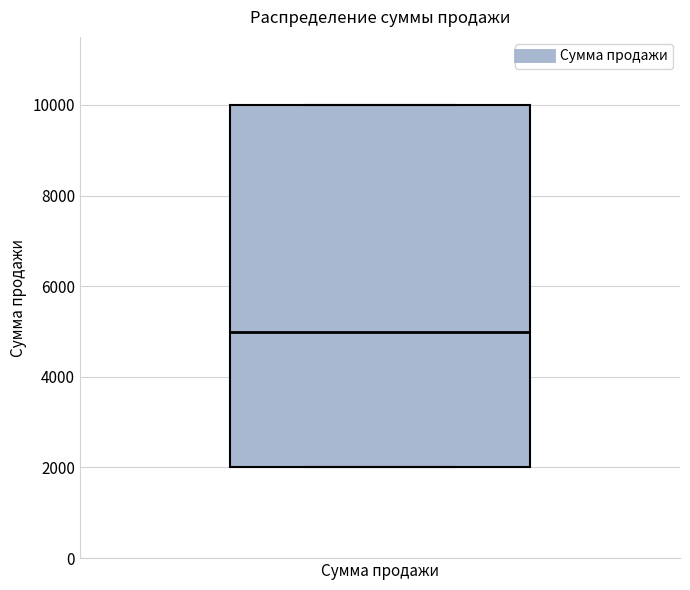

Transcribe this box plot: give where the median line is, the range the box spans, and where the two whiskers end, as read against the y-axis. The values are not printed on the chart, so give them approximately, as read against the axis.

median 5000, box 2000 to 10000, whiskers 2000 to 10000